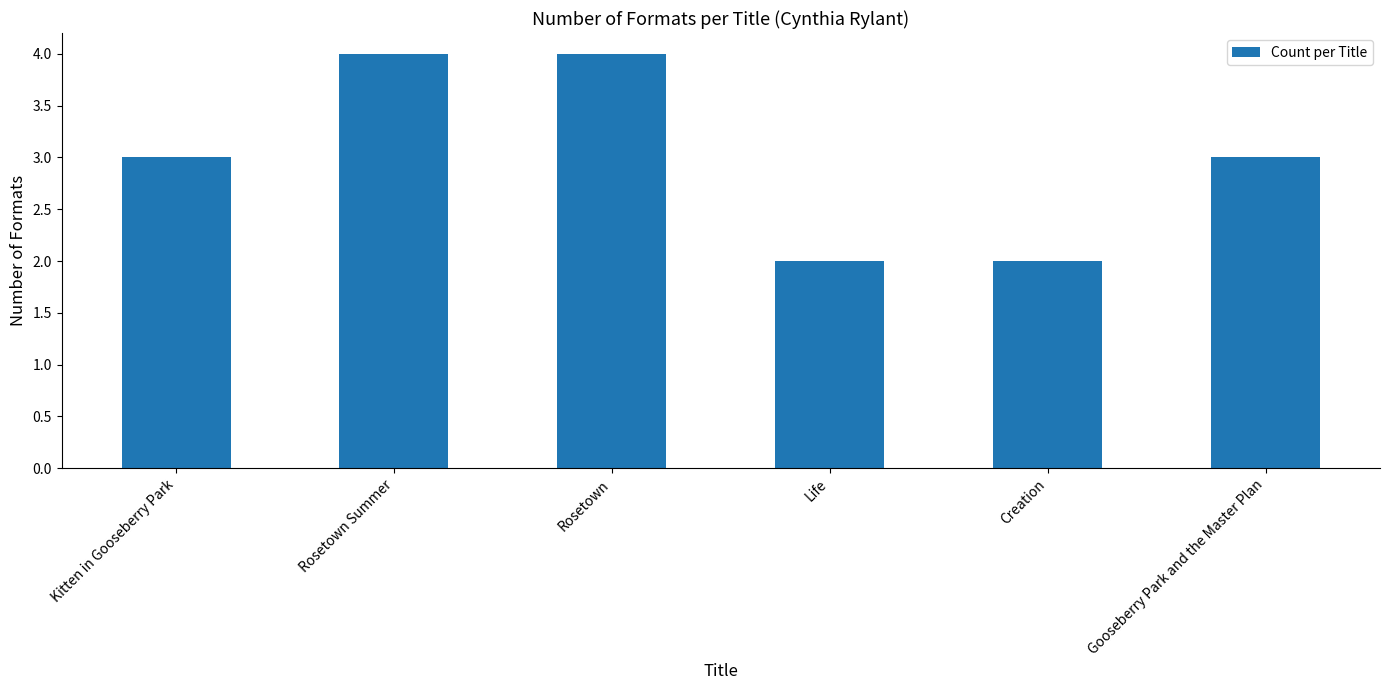

What is the value of the 3rd bar from the left?

4